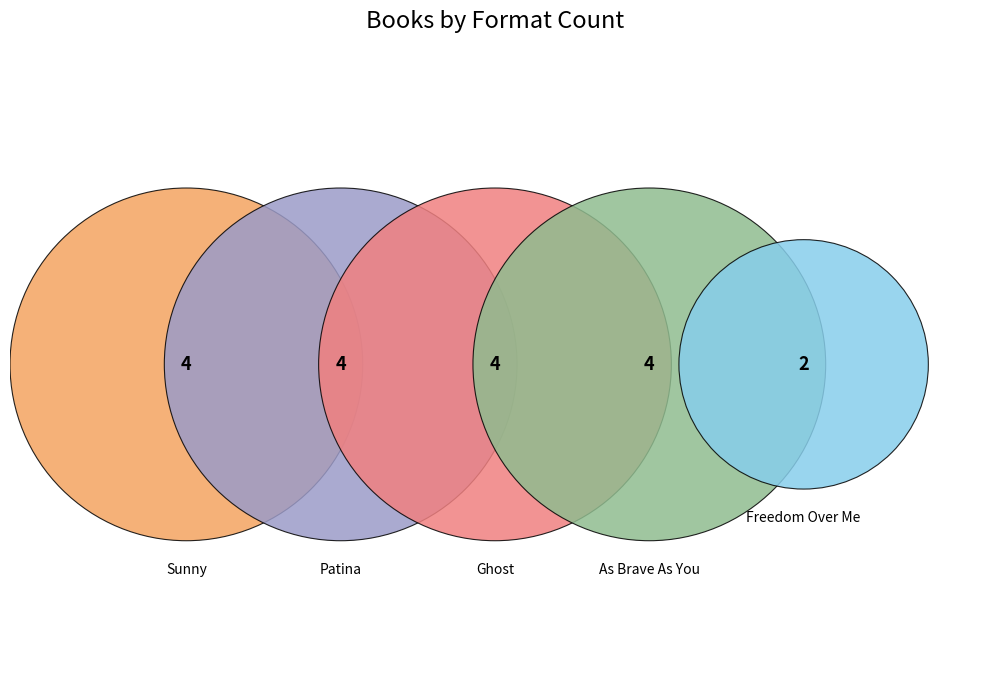

Which category has the smallest portion of the pie?

Freedom Over Me